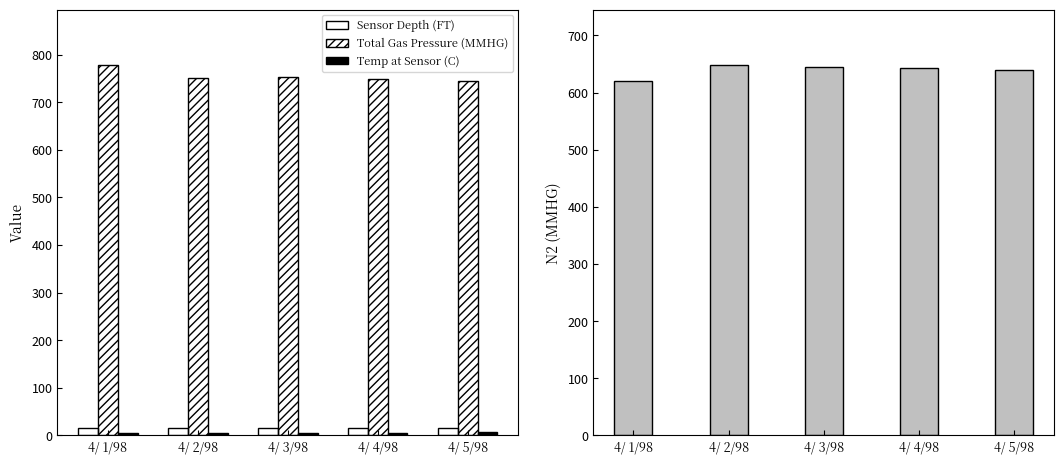

What is the difference between the second highest and minimum values in the Total Gas Pressure (MMHG) series?

7.0